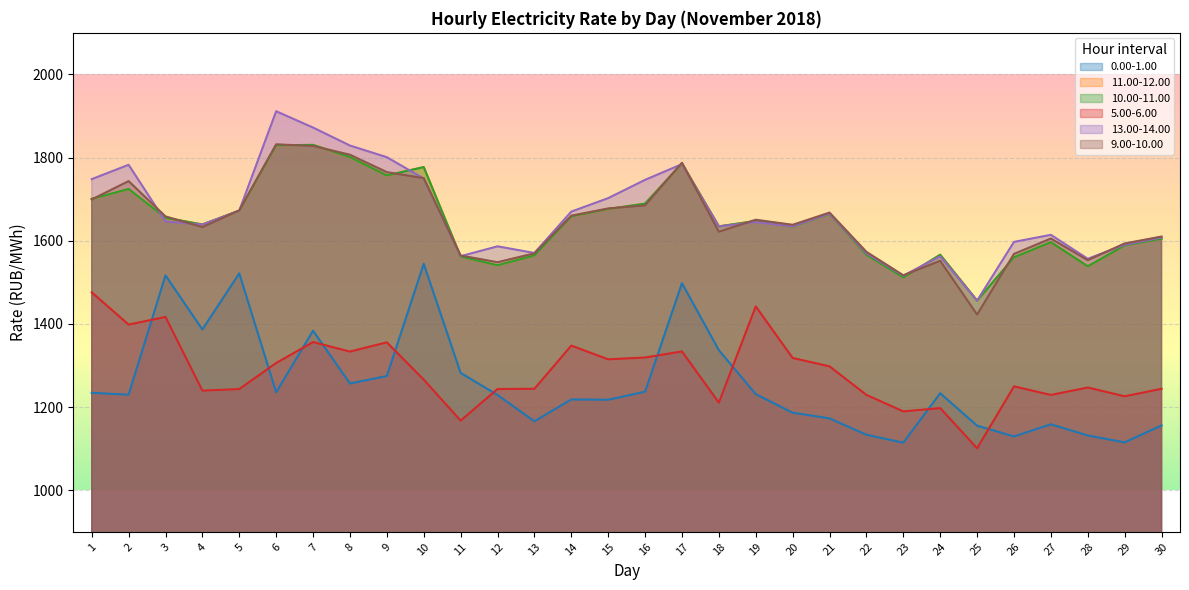

True or false: 10.00-11.00 has a value of 1664.2 at 21.

True